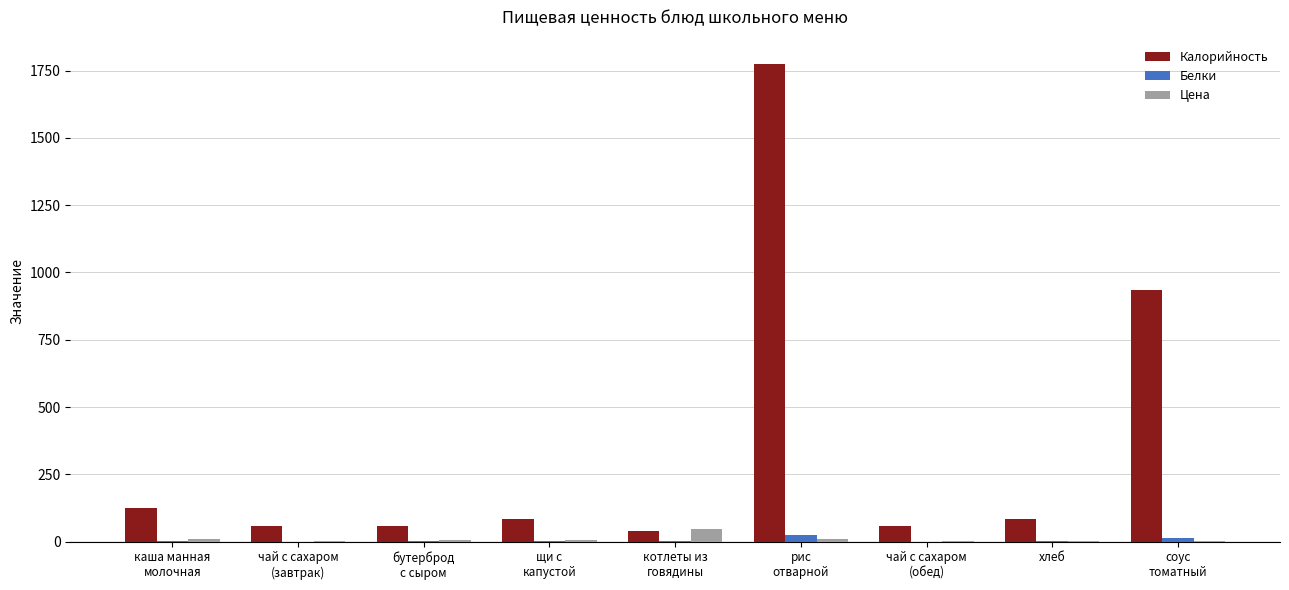

What is the highest value of the Цена series?

46.3